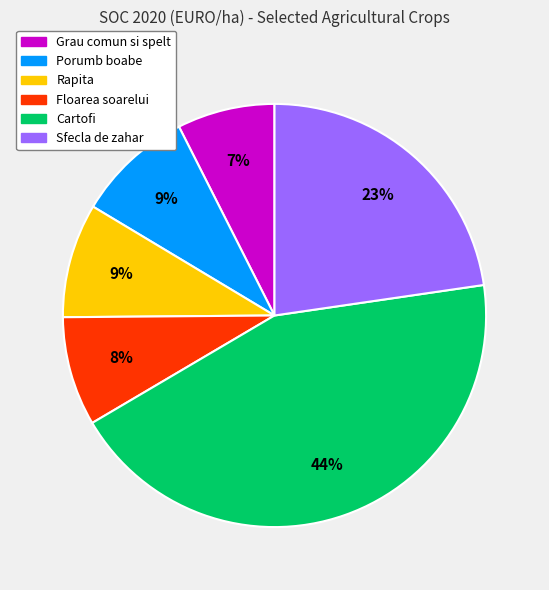

To the nearest percent, what is the combined percentage of Rapita and Cartofi?

53%